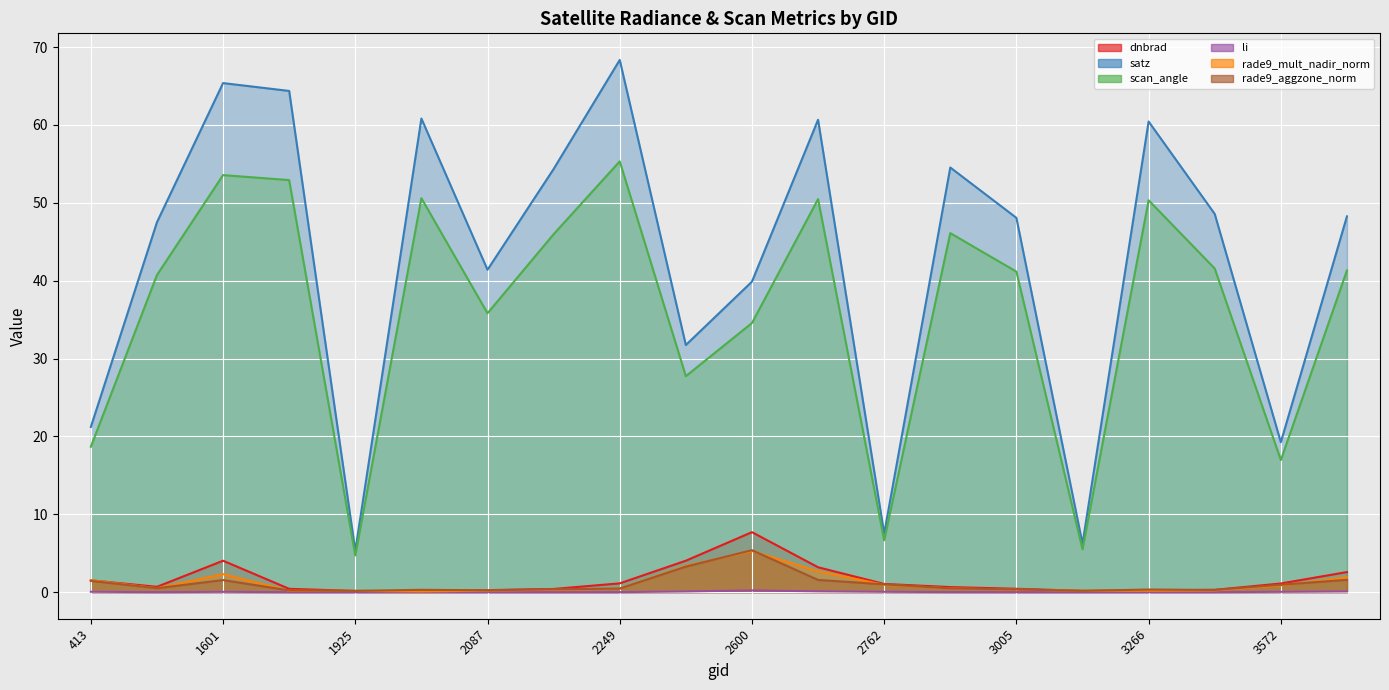

How many data points does each series have?

20